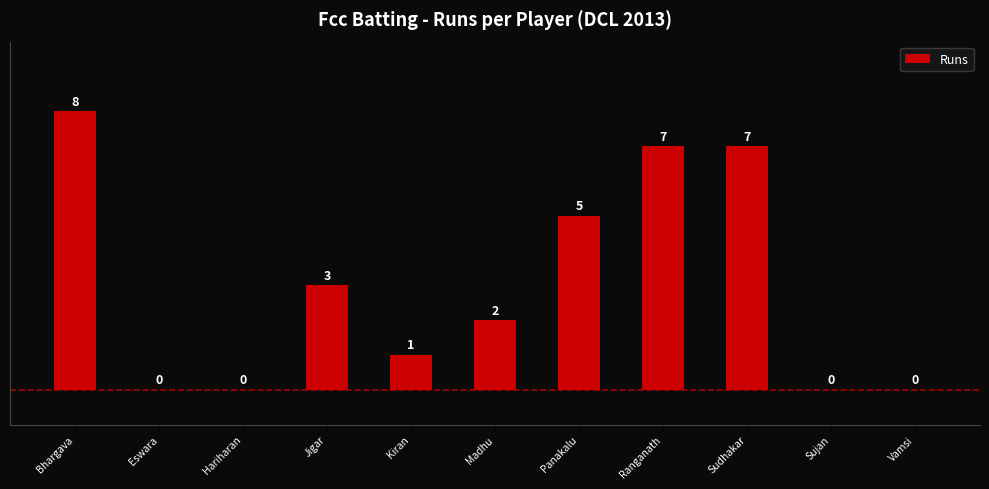

At which label does the data first exceed 2?

Bhargava